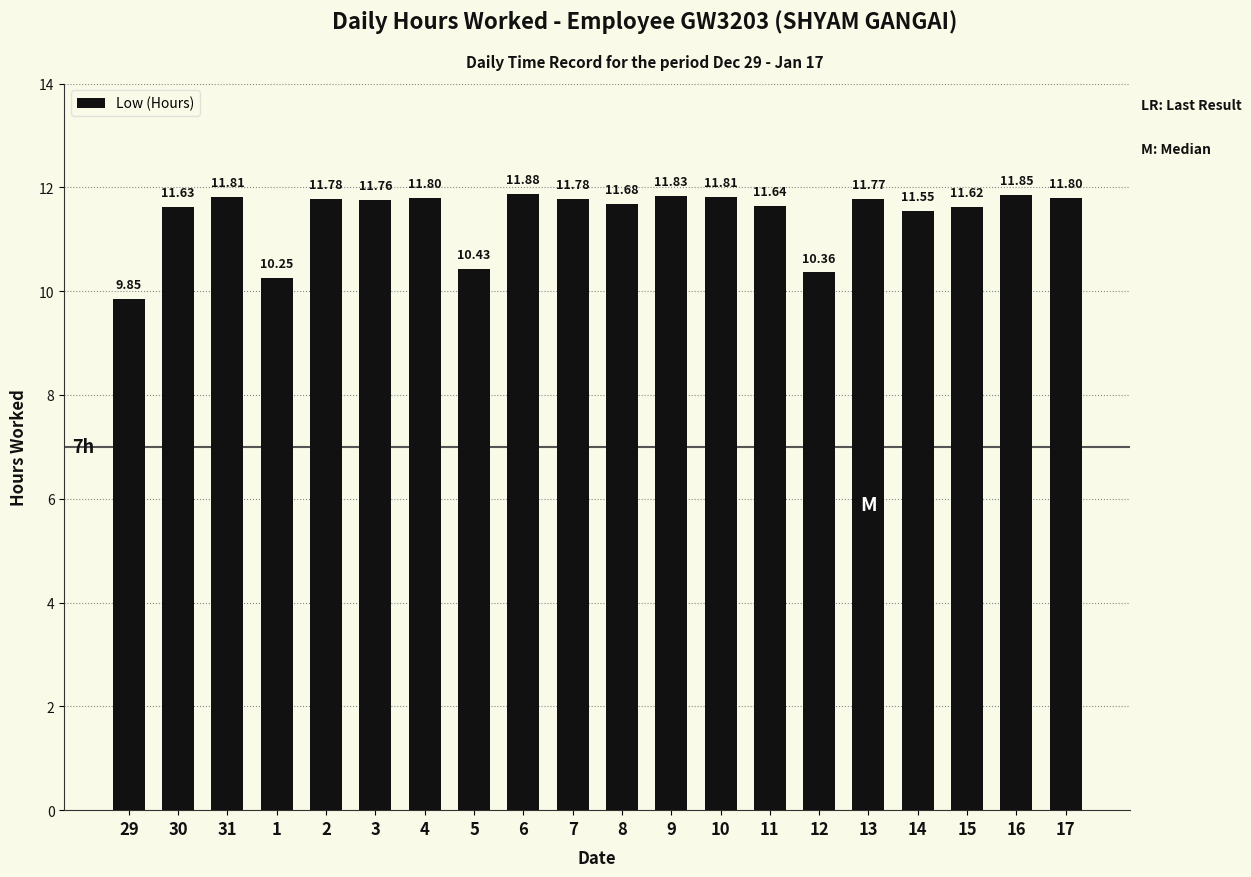

At which category does the chart reach its peak across all series?

6